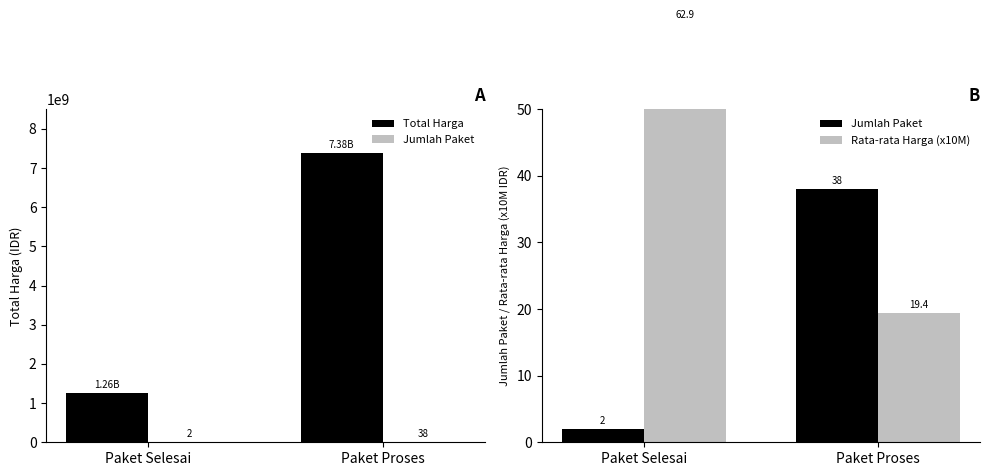

What is the total value across all series at Paket Selesai?

1258270564.9